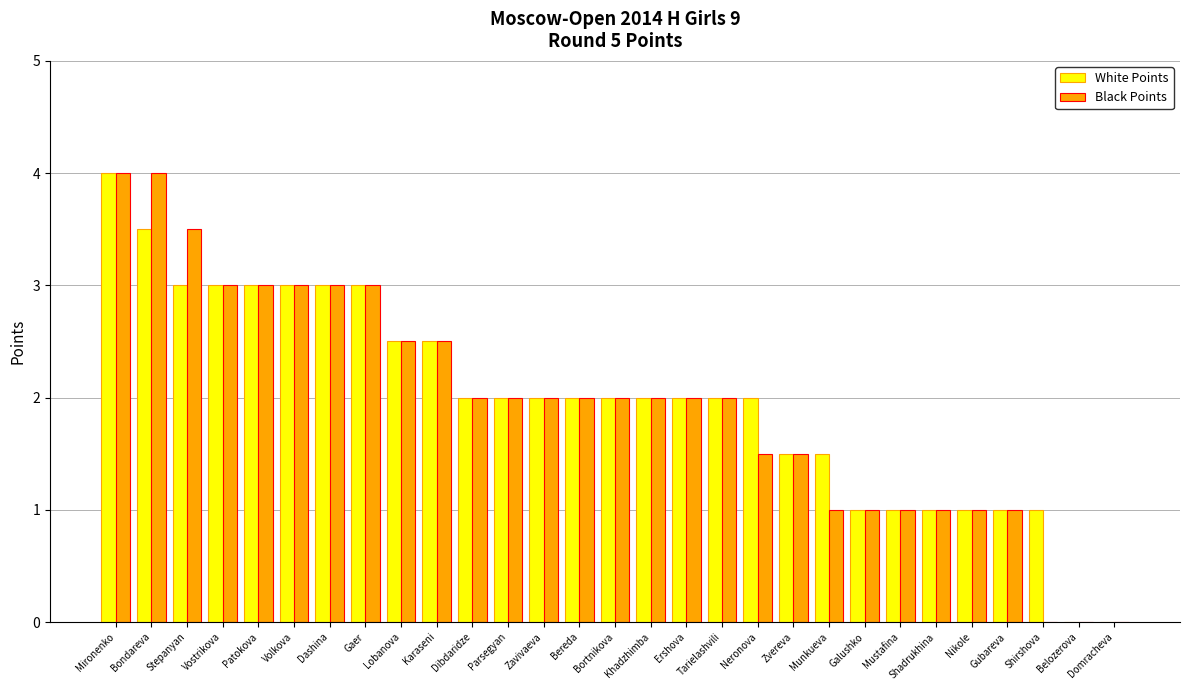

At which category is the sum across all series the highest?

Mironenko